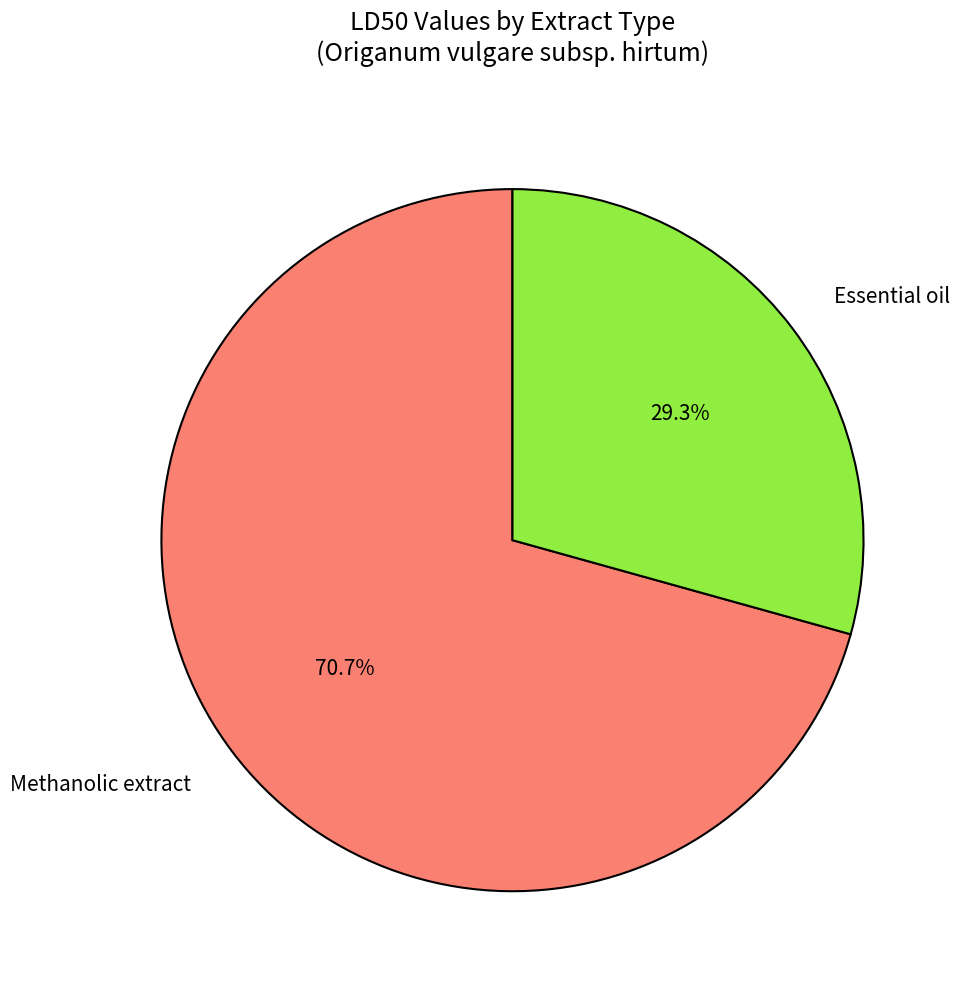

Is it true that Methanolic extract is 65% of the pie?

False